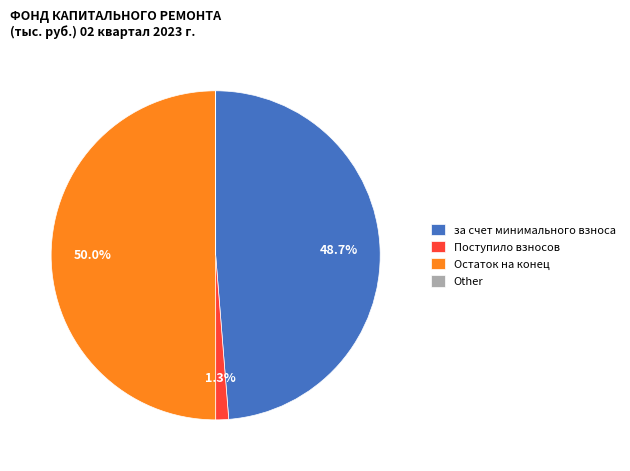

Which slice is the largest?

Остаток на конец